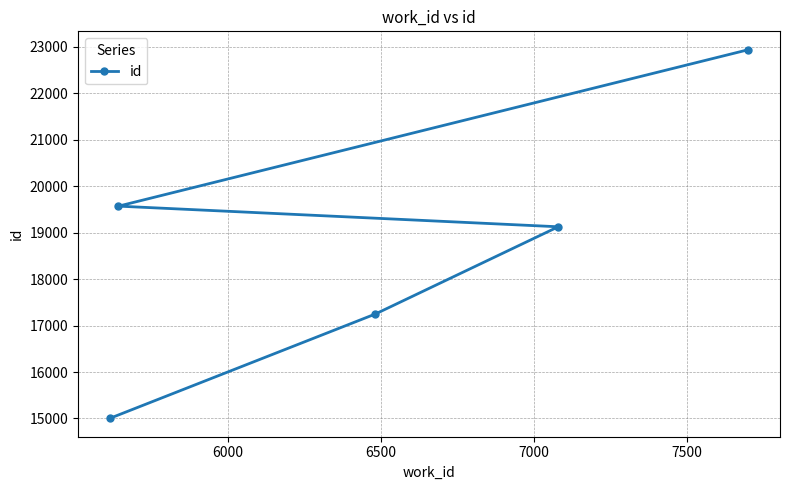

Reading left to right, what are all the values shown in this chart?

15004	17248	19125	19569	22934